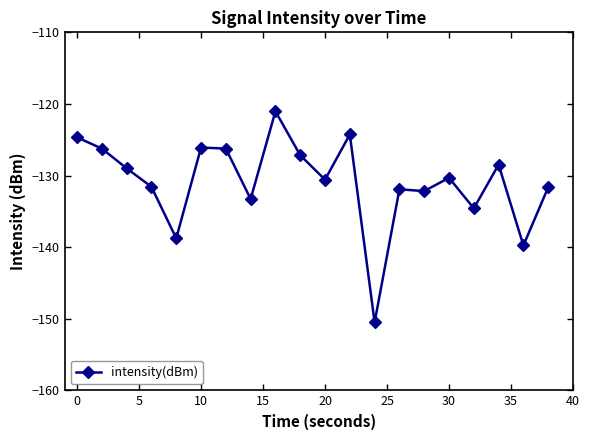

What is the value of the 10th point from the left?

-127.2